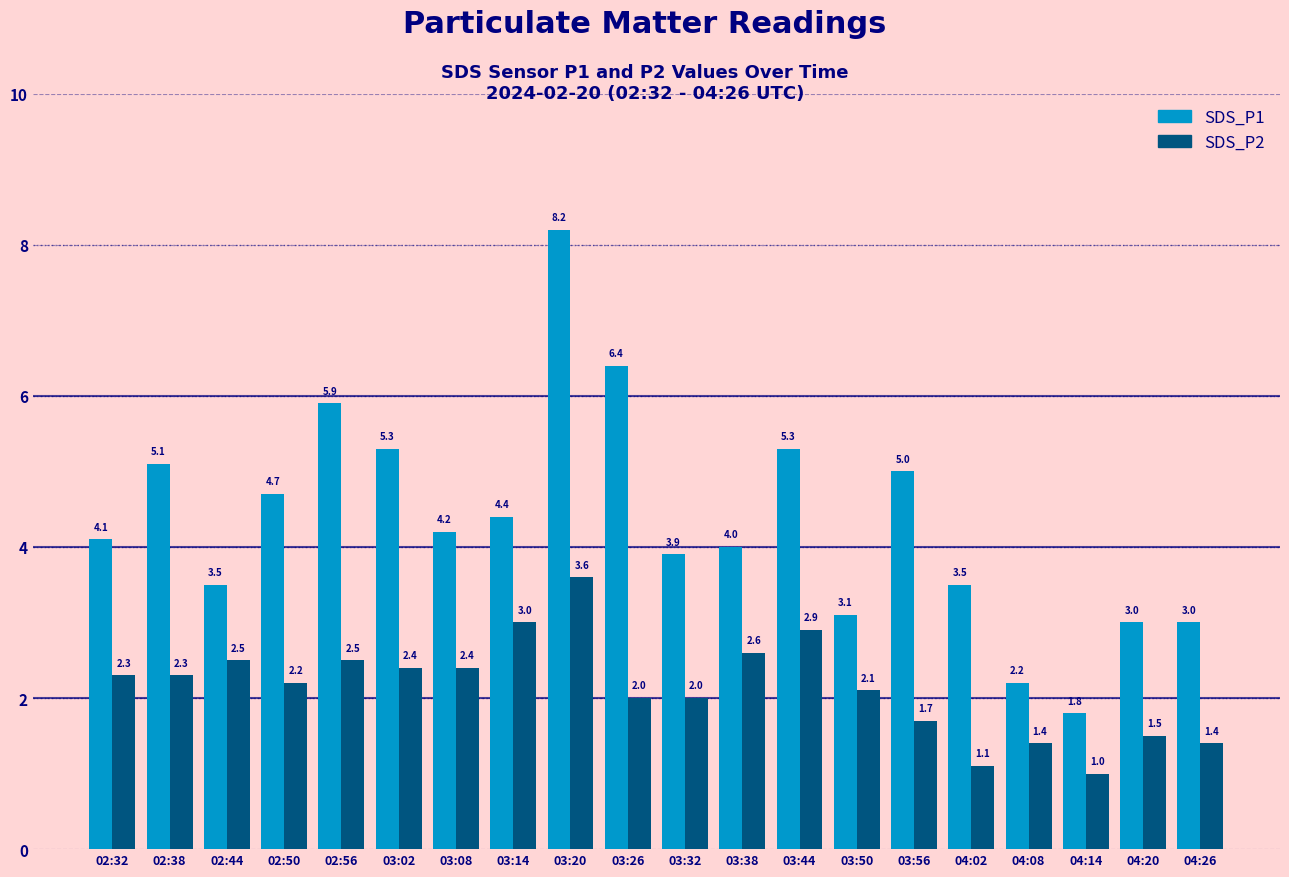

What is the sum of all SDS_P2 values?

42.9